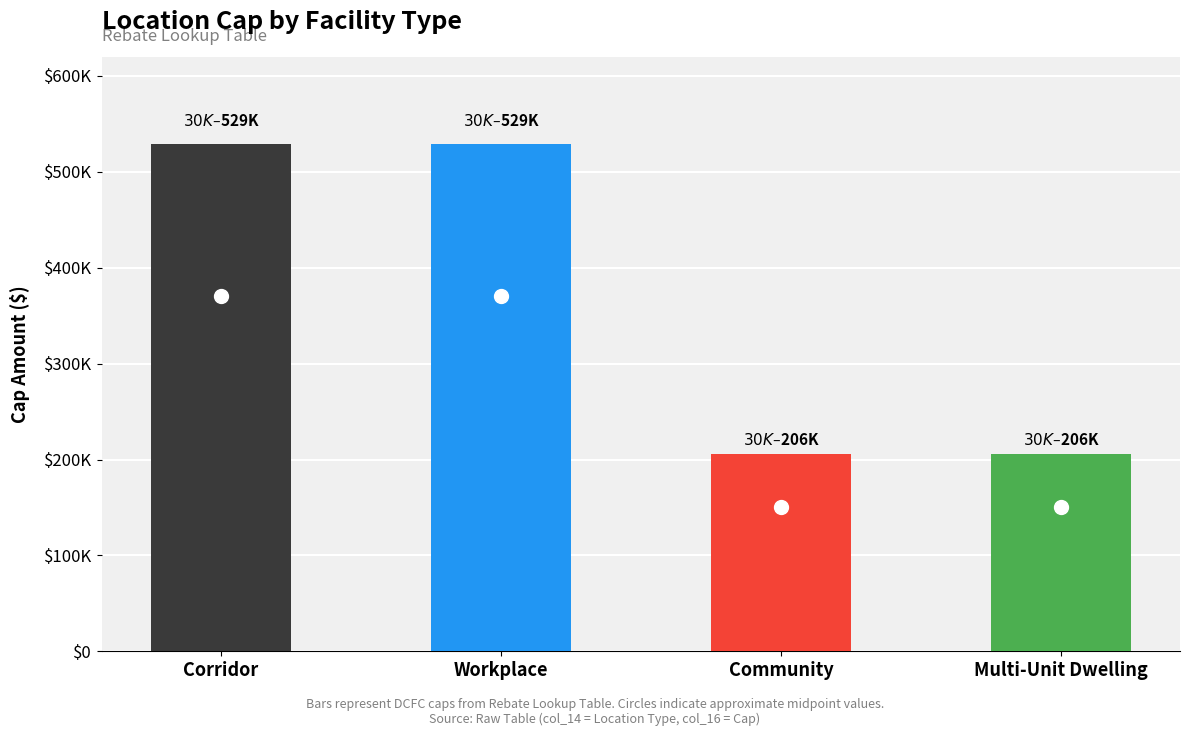

Does the chart contain any negative values?

No